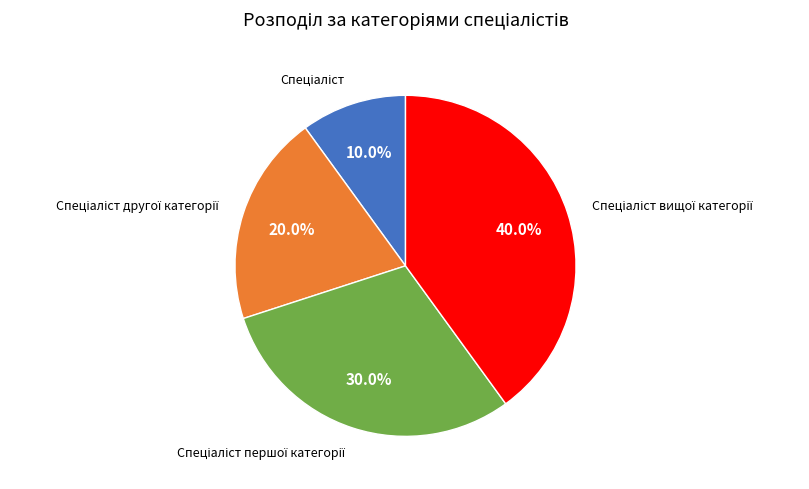

Count the number of slices in the pie.

4